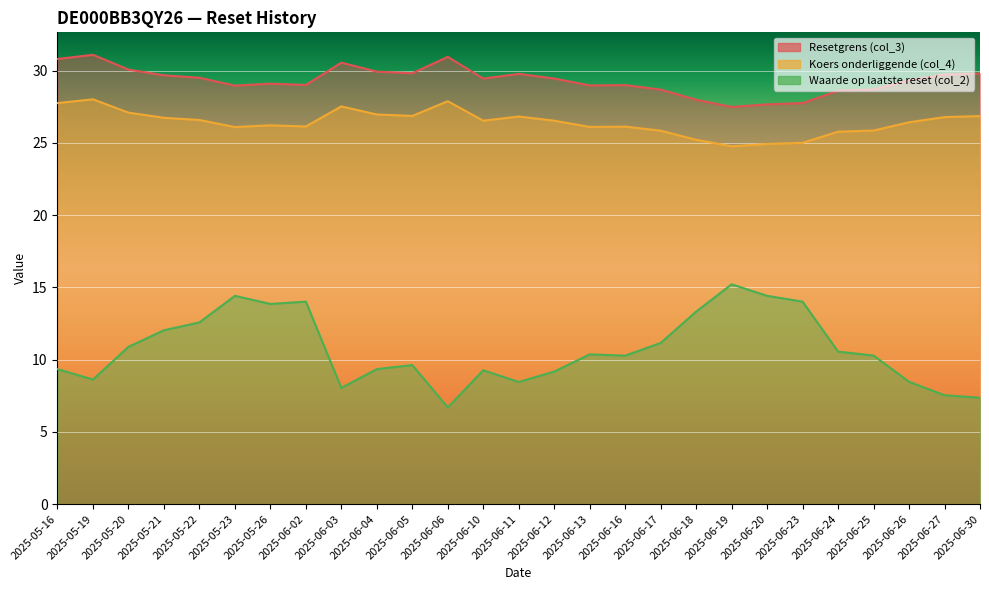

At how many categories does at least one series exceed 12?

27